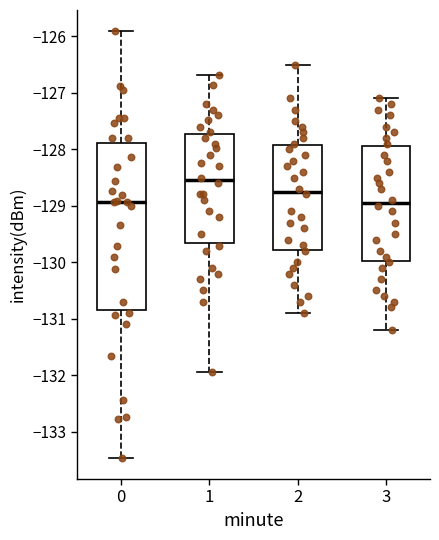

Reading left to right, read every box against the y-axis: the position of its median line, the range the box covers, and the ends of its whiskers. The values are not printed on the chart, so give them approximately, as read against the axis.

0: median -128.9, box -130.9 to -127.9, whiskers -133.5 to -125.9
1: median -128.5, box -129.7 to -127.7, whiskers -131.9 to -126.7
2: median -128.7, box -129.8 to -127.9, whiskers -130.9 to -126.5
3: median -128.9, box -130.0 to -127.9, whiskers -131.2 to -127.1